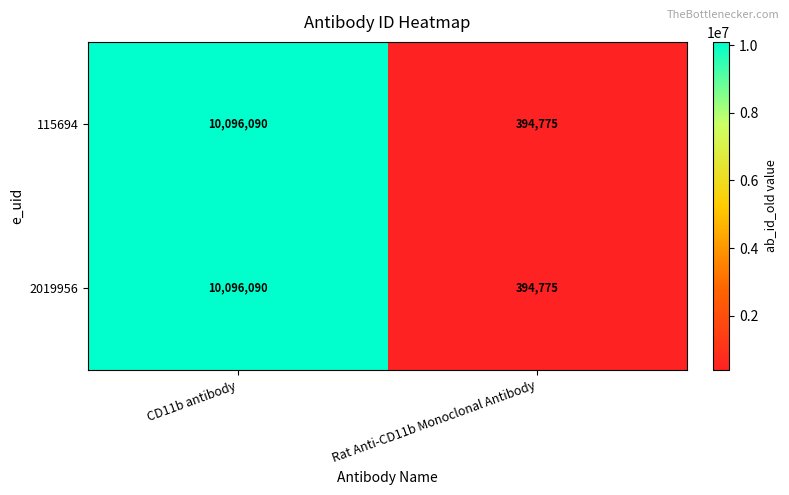

List the labels in order of 115694 value, largest first.

CD11b antibody, Rat Anti-CD11b Monoclonal Antibody